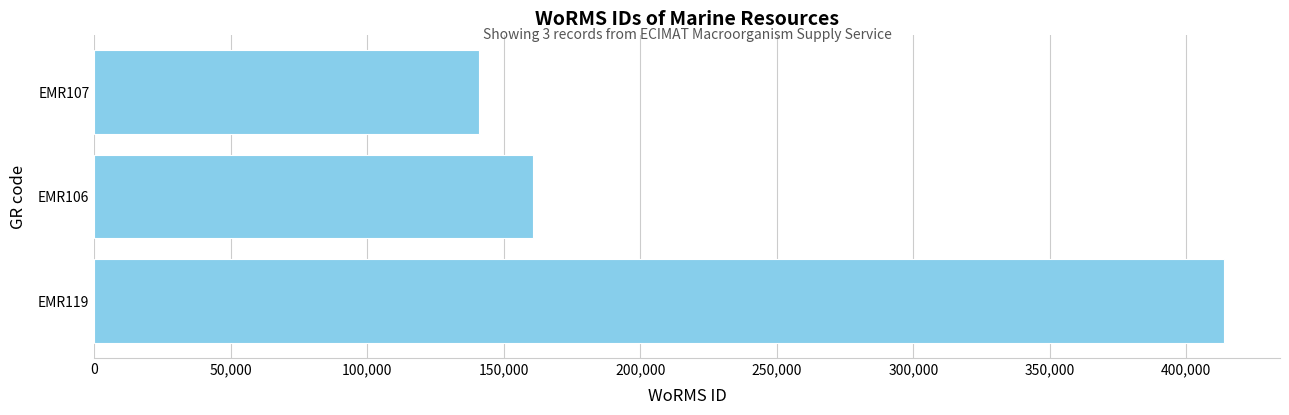

At which category does the chart reach its minimum across all series?

EMR107